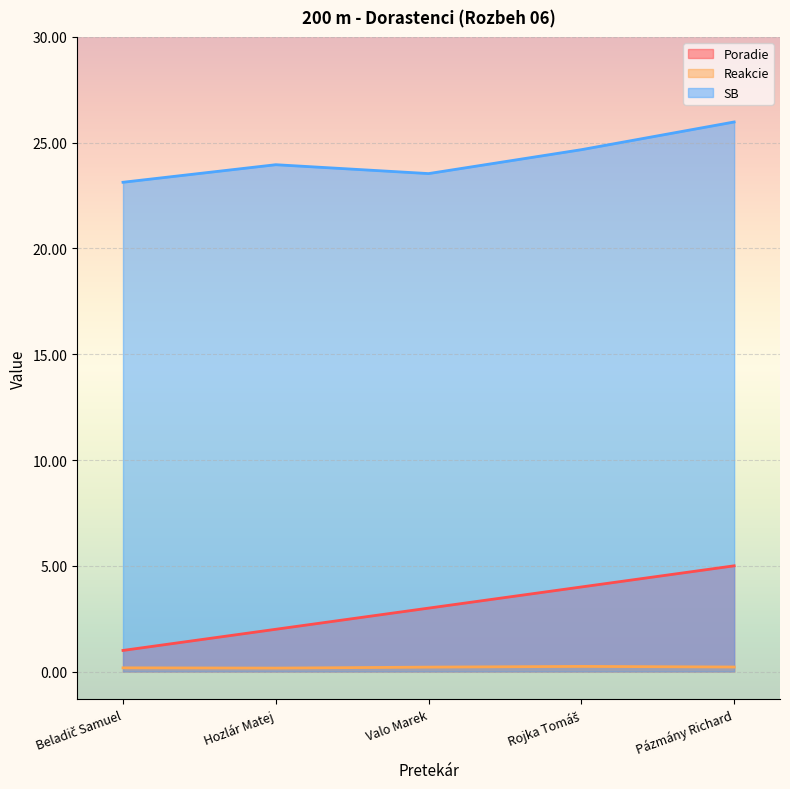

How many values in the Poradie series exceed 3?

2